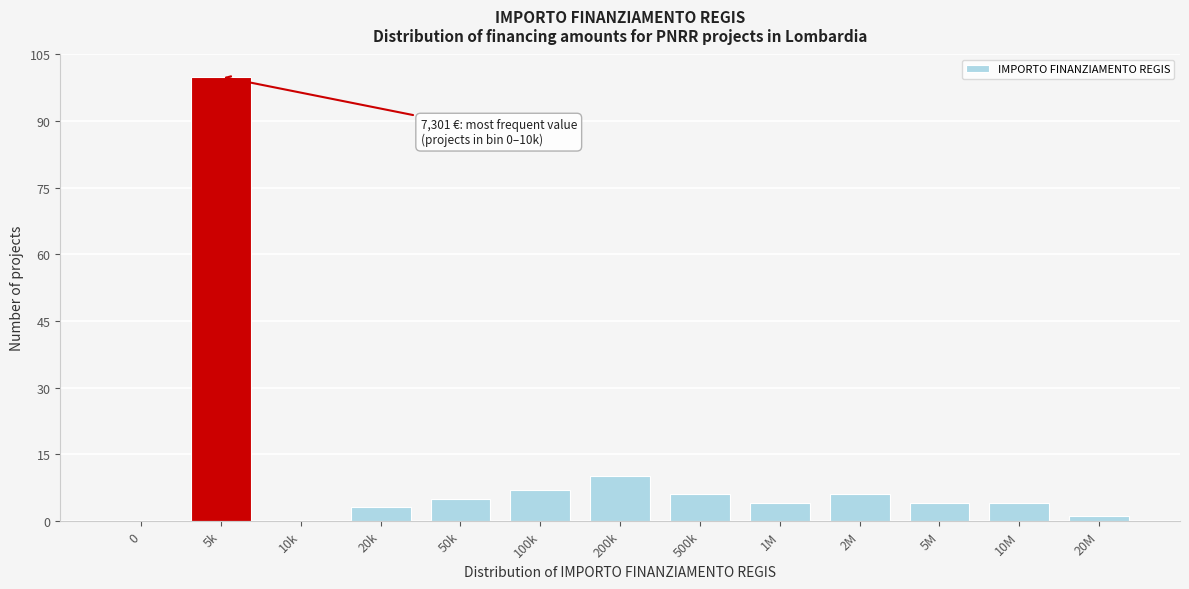

Reading left to right, what are all the values shown in this chart?

0=0	5k=100	10k=0	20k=3	50k=5	100k=7	200k=10	500k=6	1M=4	2M=6	5M=4	10M=4	20M=1